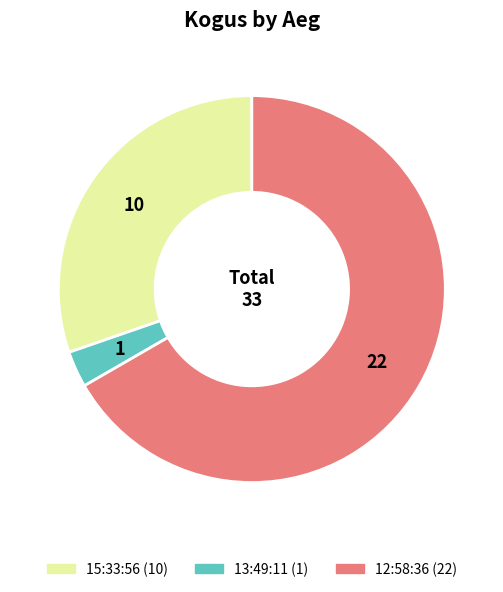

Which category has the smallest portion of the pie?

13:49:11